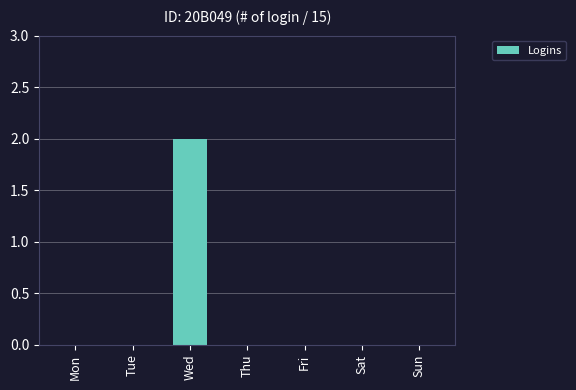

Count the number of categories in the chart.

7